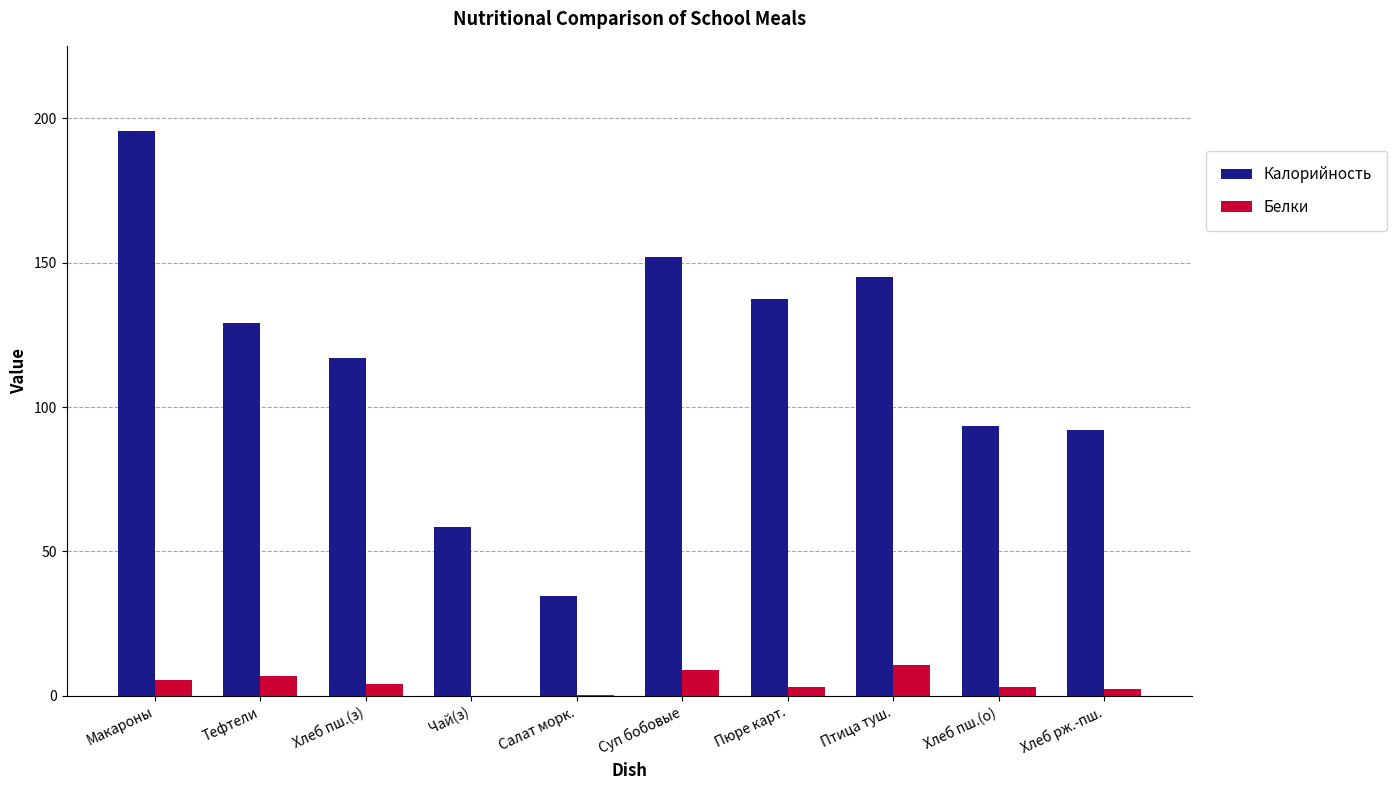

How many values in the Калорийность series exceed 129?

5